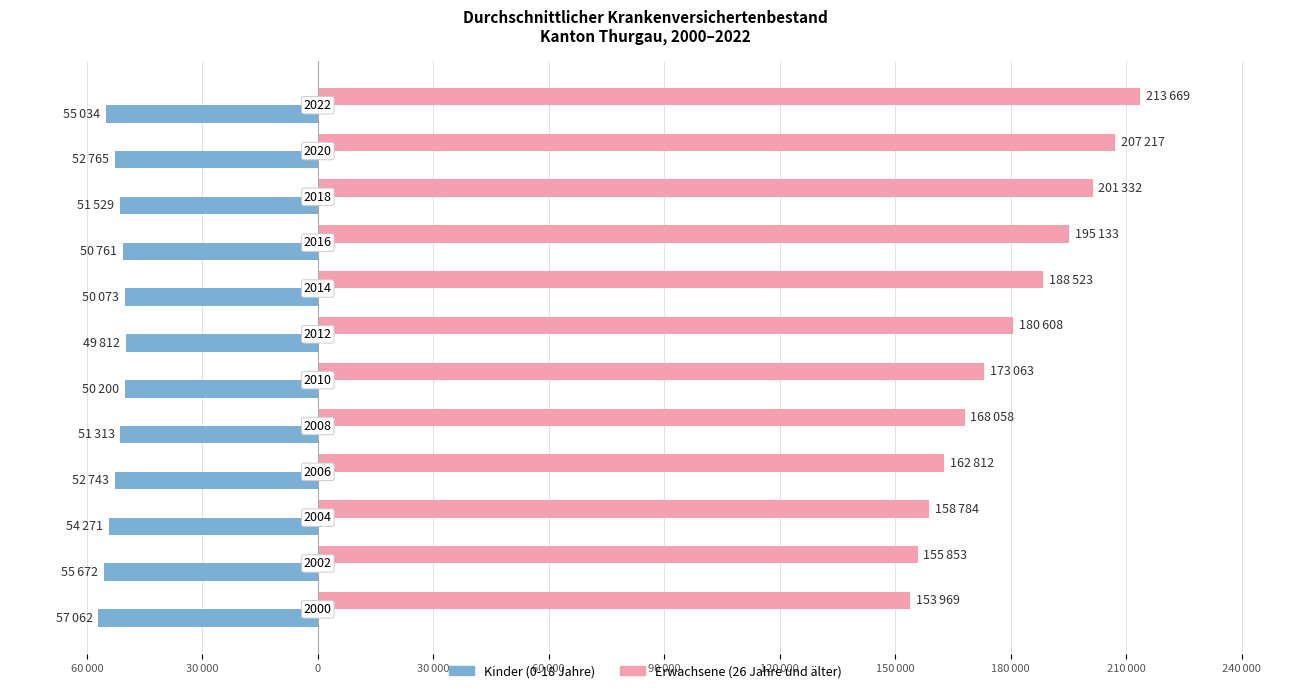

What are all the series names shown in the legend?

Kinder (0-18 Jahre), Erwachsene (26 Jahre und älter)